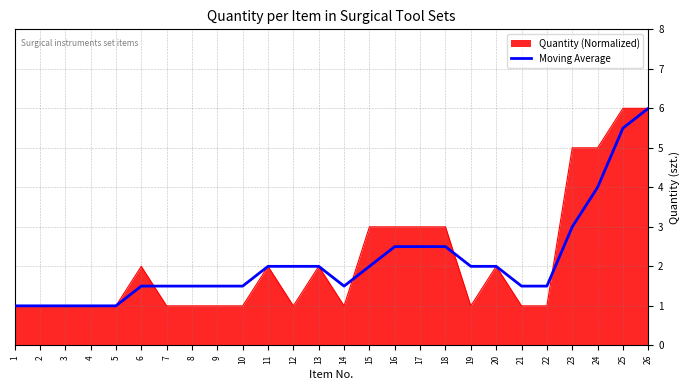

Rank the series at 12 from lowest to highest value.

Quantity (Normalized), Moving Average